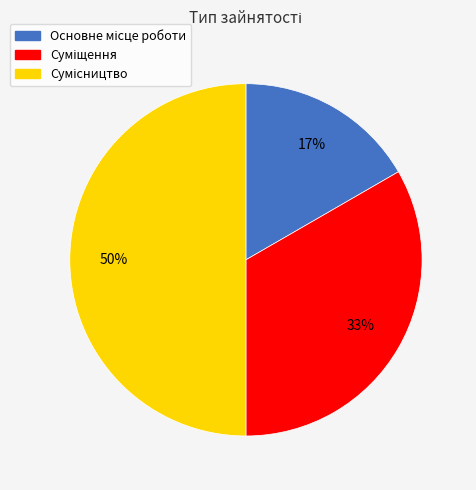

To the nearest percent, what is the average slice percentage?

33%